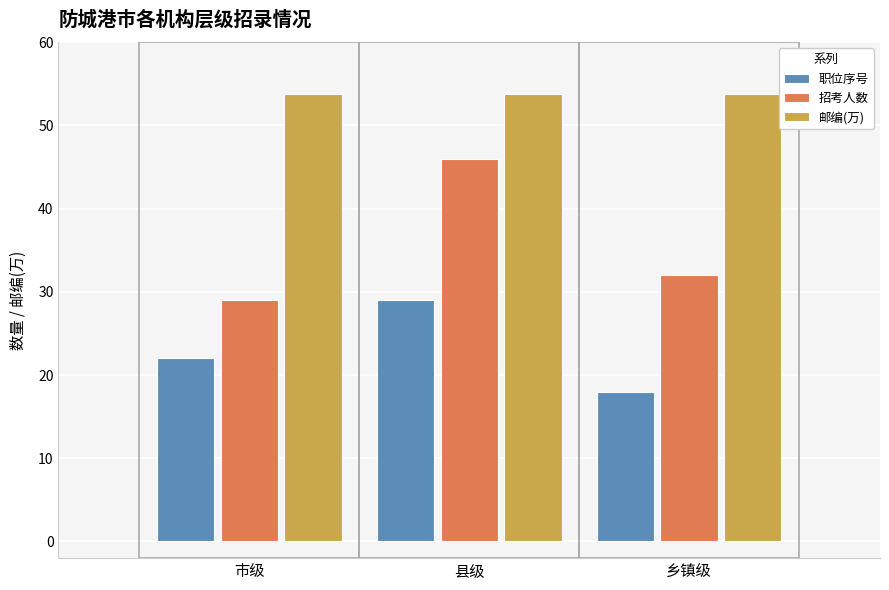

List the series in order of their overall mean, highest first.

邮编(万), 招考人数, 职位序号